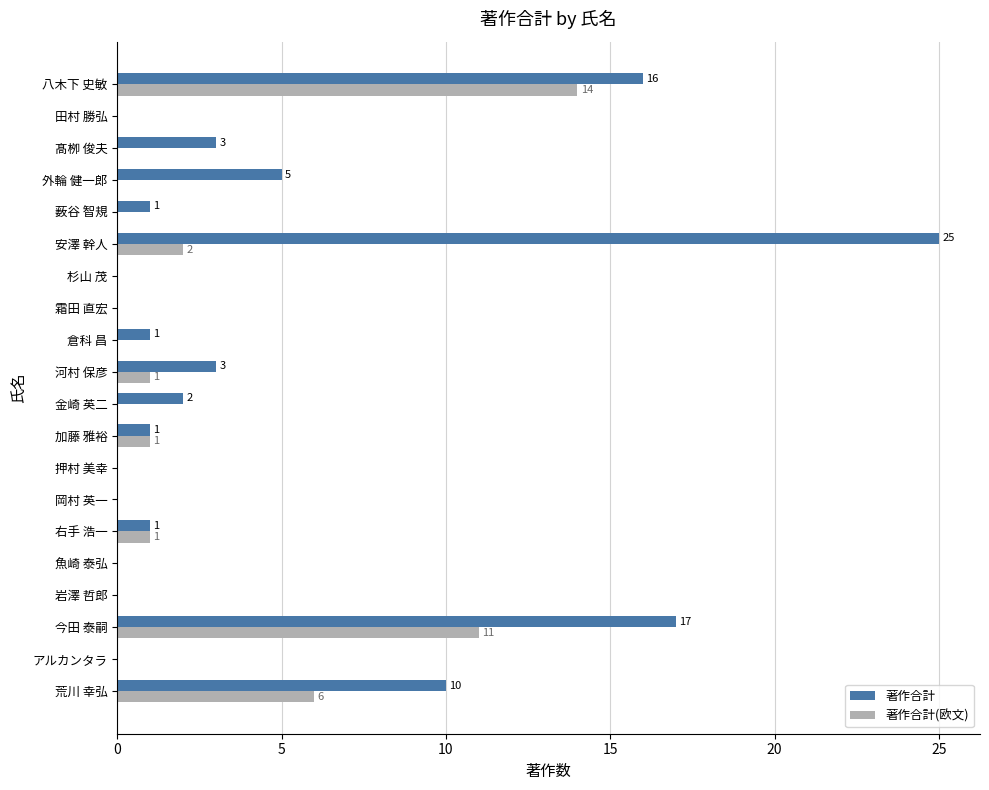

At which category does the chart reach its peak across all series?

安澤 幹人